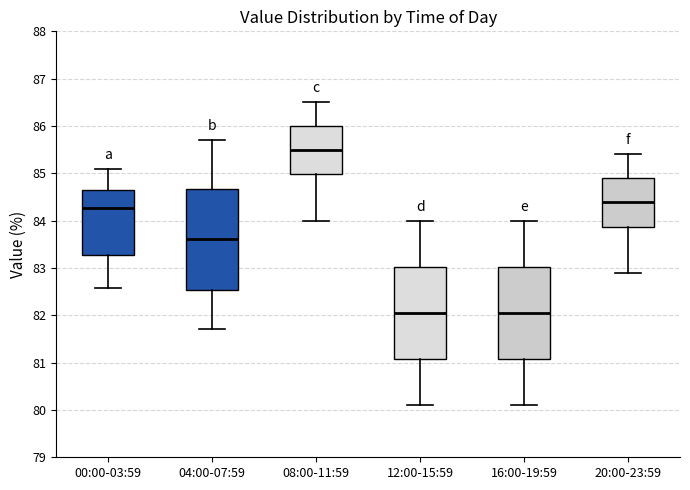

Comparing the boxes themselves (not the whiskers), which one is the tallest?

04:00-07:59